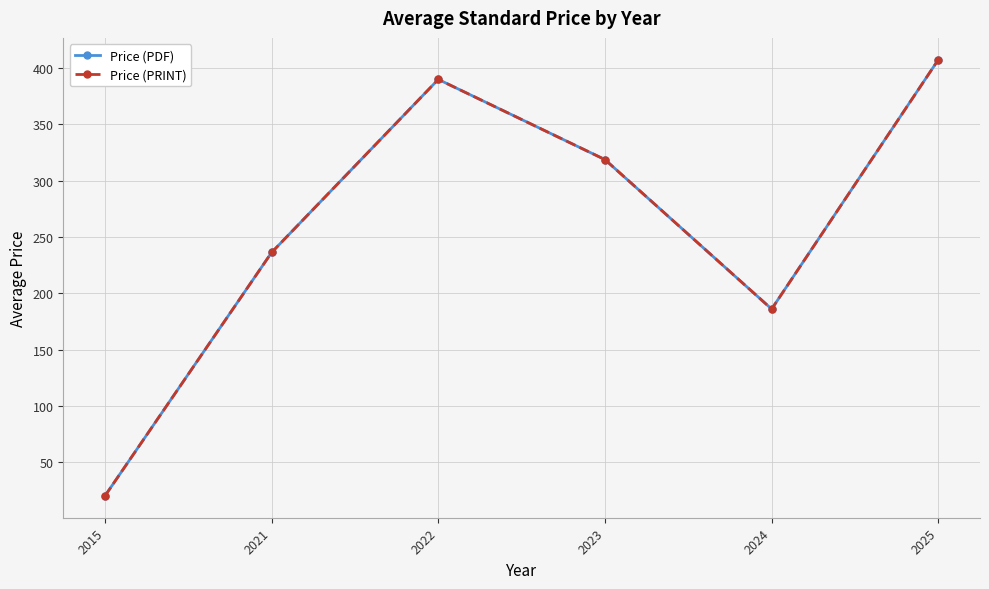

At which category does Price (PDF) reach its first local valley?

2024